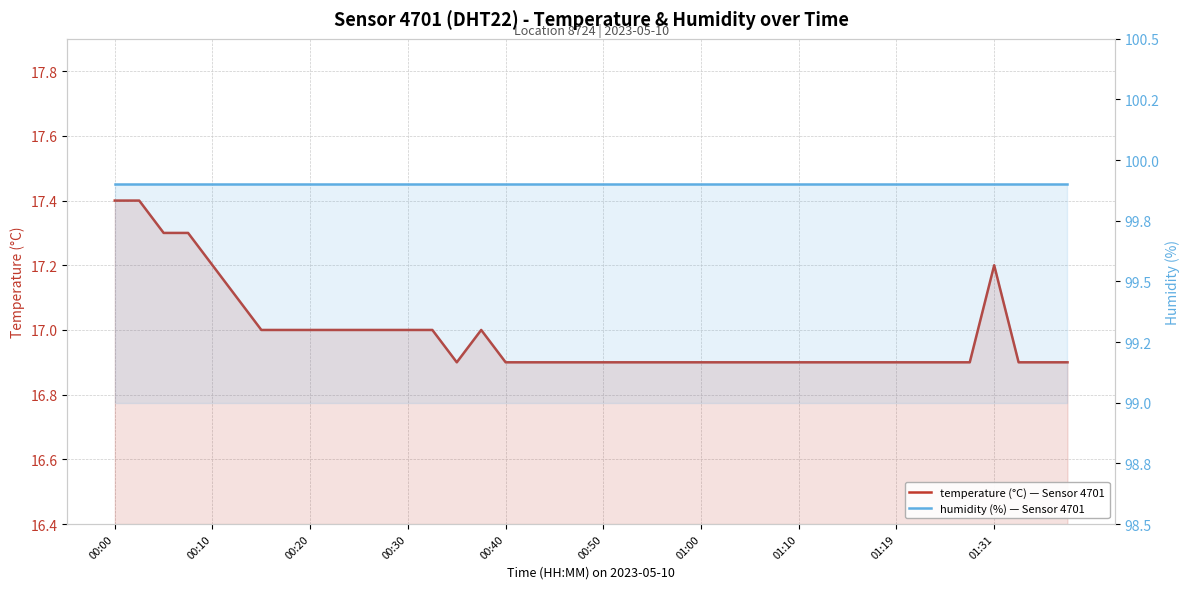

At how many categories does at least one series exceed 27?

40